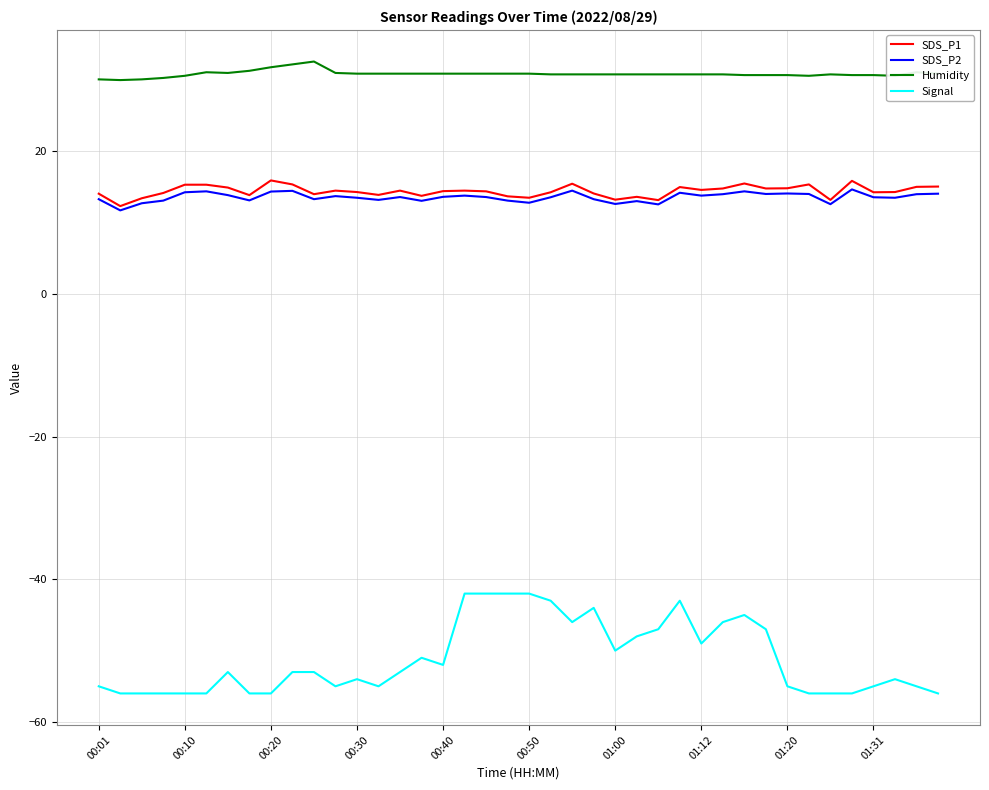

What is the minimum value for SDS_P1?

12.3